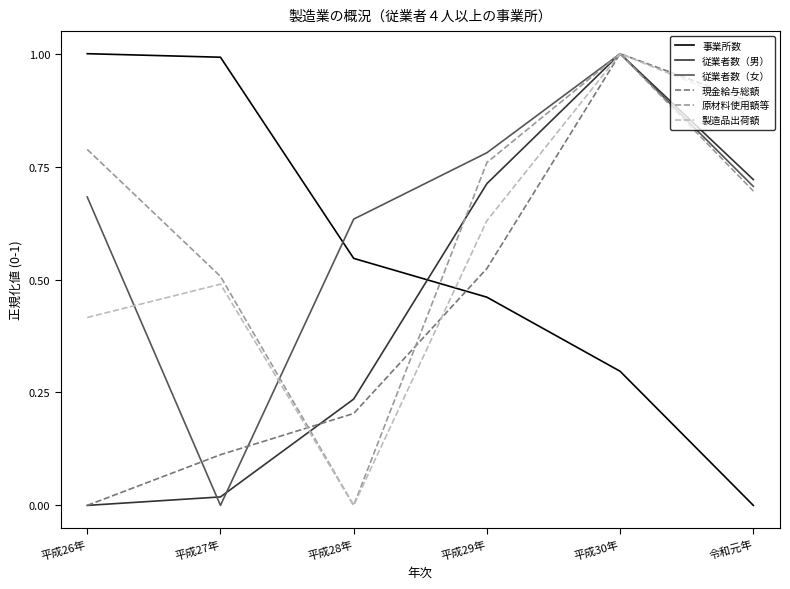

What is the difference between the highest and lowest values at 平成26年?

1.0